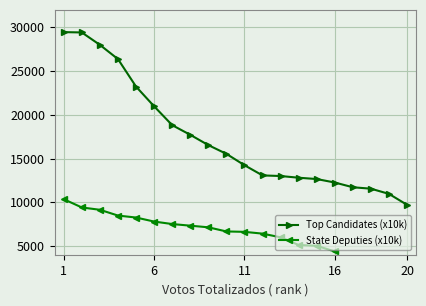

The value of Top Candidates (x10k) at 1 is 19508. True or false?

False